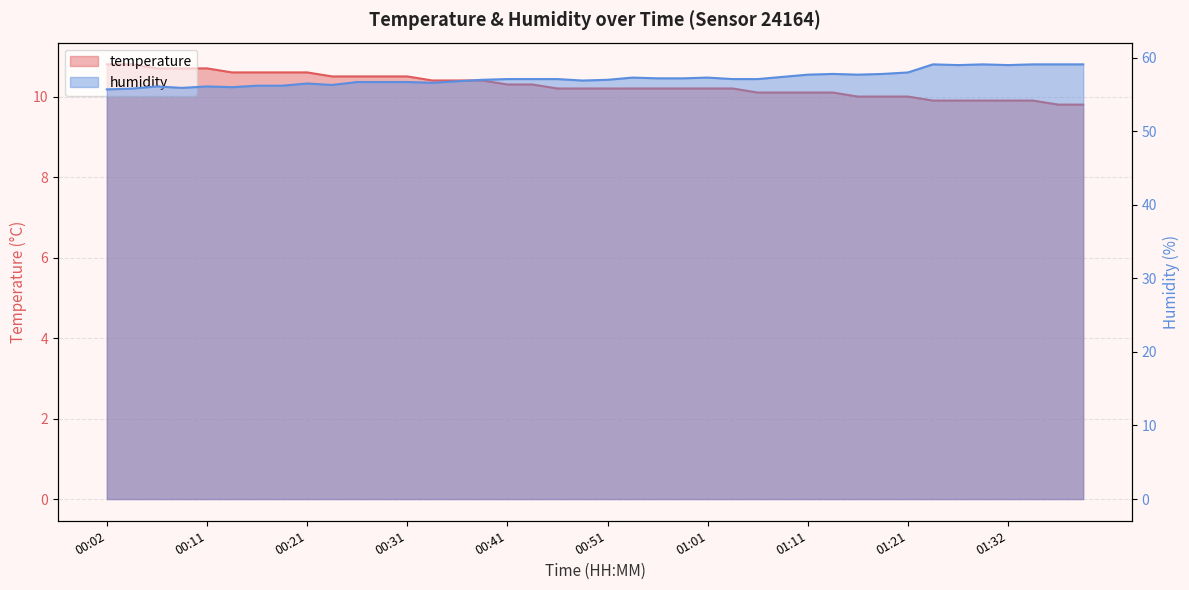

At which label does humidity first exceed 57?

00:41